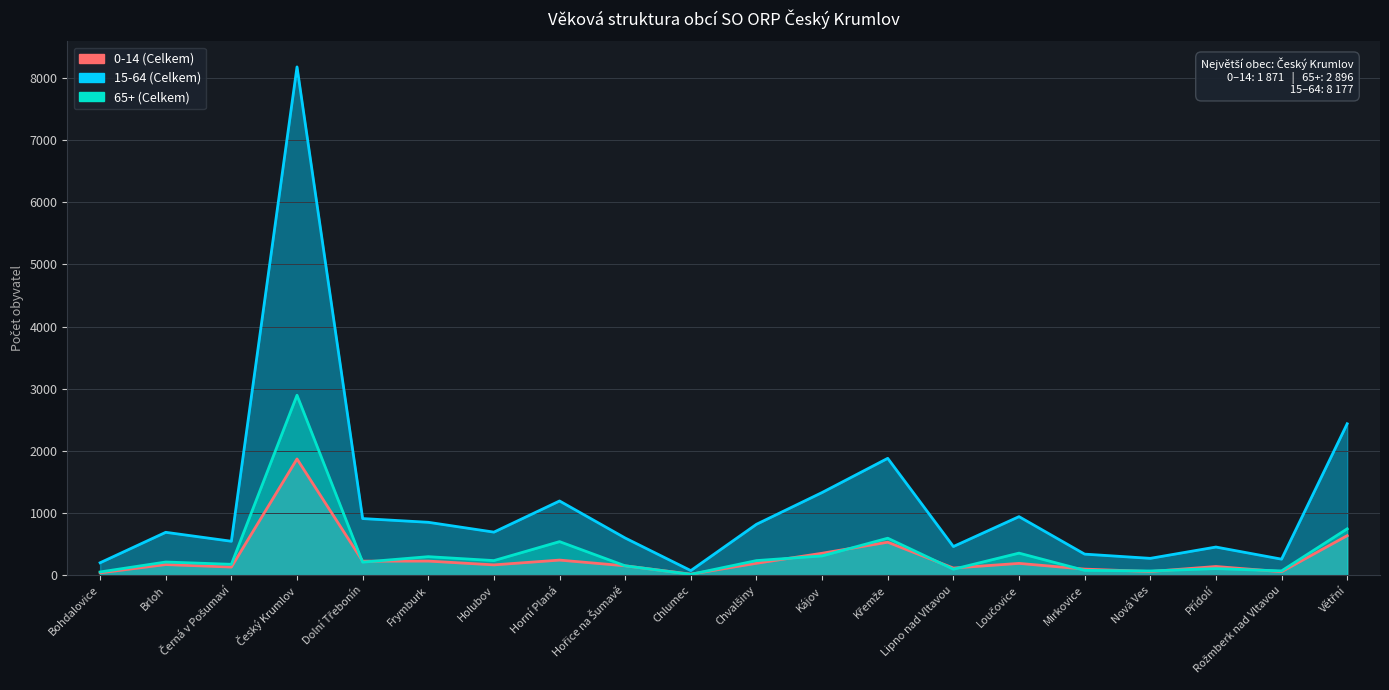

Reading left to right, transcribe all the data shown in this chart.

0-14 (Celkem): Bohdalovice=39	Brloh=172	Černá v Pošumaví=132	Český Krumlov=1871	Dolní Třebonín=227	Frymburk=228	Holubov=167	Horní Planá=244	Hořice na Šumavě=152	Chlumec=18	Chvalšiny=193	Kájov=354	Křemže=532	Lipno nad Vltavou=116	Loučovice=191	Mirkovice=99	Nová Ves=60	Přídolí=141	Rožmberk nad Vltavou=57	Větřní=637
15-64 (Celkem): Bohdalovice=201	Brloh=691	Černá v Pošumaví=547	Český Krumlov=8177	Dolní Třebonín=912	Frymburk=852	Holubov=694	Horní Planá=1195	Hořice na Šumavě=599	Chlumec=75	Chvalšiny=820	Kájov=1331	Křemže=1881	Lipno nad Vltavou=462	Loučovice=943	Mirkovice=340	Nová Ves=272	Přídolí=454	Rožmberk nad Vltavou=259	Větřní=2437
65+ (Celkem): Bohdalovice=53	Brloh=213	Černá v Pošumaví=176	Český Krumlov=2896	Dolní Třebonín=211	Frymburk=299	Holubov=236	Horní Planá=541	Hořice na Šumavě=152	Chlumec=15	Chvalšiny=236	Kájov=311	Křemže=596	Lipno nad Vltavou=97	Loučovice=356	Mirkovice=79	Nová Ves=69	Přídolí=107	Rožmberk nad Vltavou=70	Větřní=747